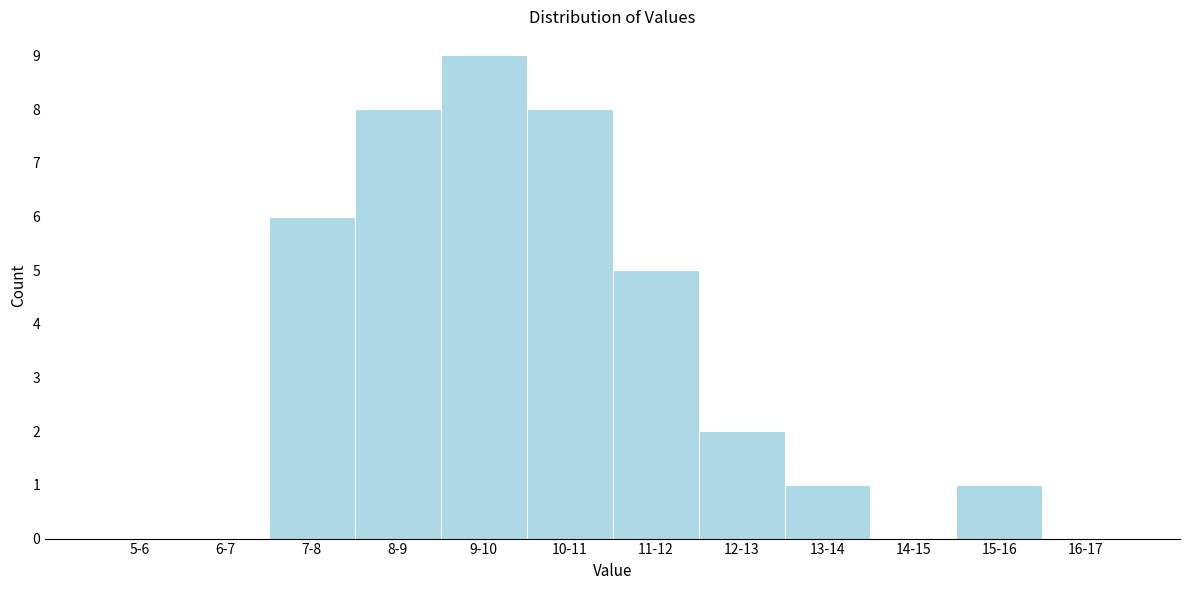

Reading right to left, transcribe all the data shown in this chart.

16-17=0	15-16=1	14-15=0	13-14=1	12-13=2	11-12=5	10-11=8	9-10=9	8-9=8	7-8=6	6-7=0	5-6=0